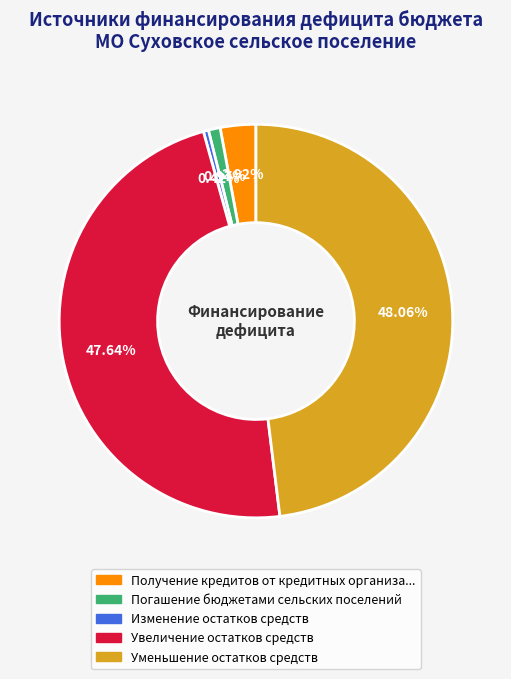

Does any single category account for the majority?

No